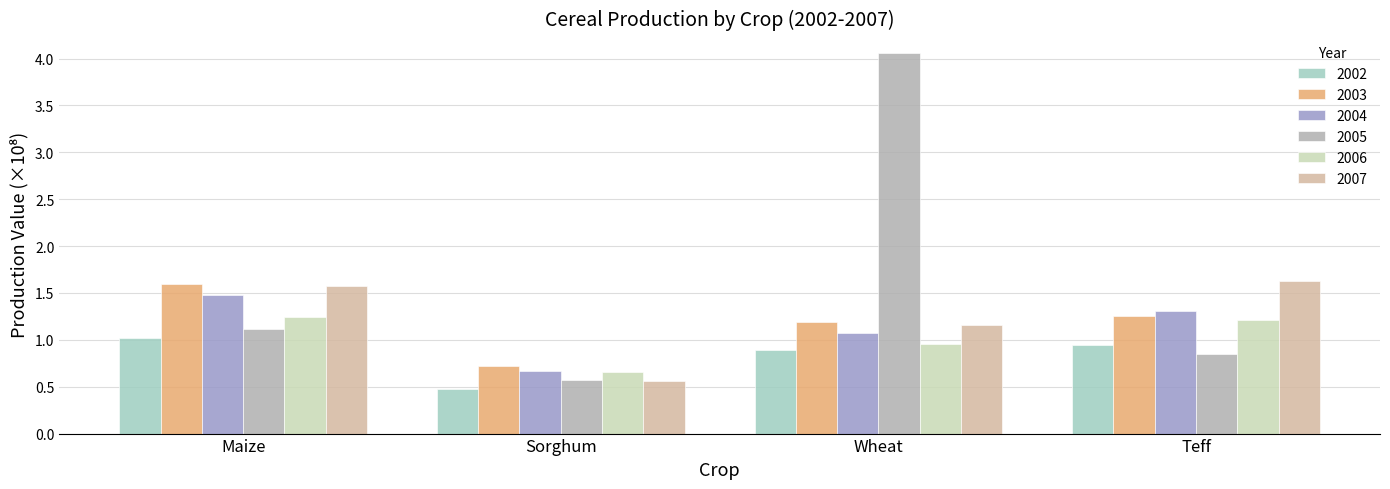

Which series changed the most between Sorghum and Teff?

2007